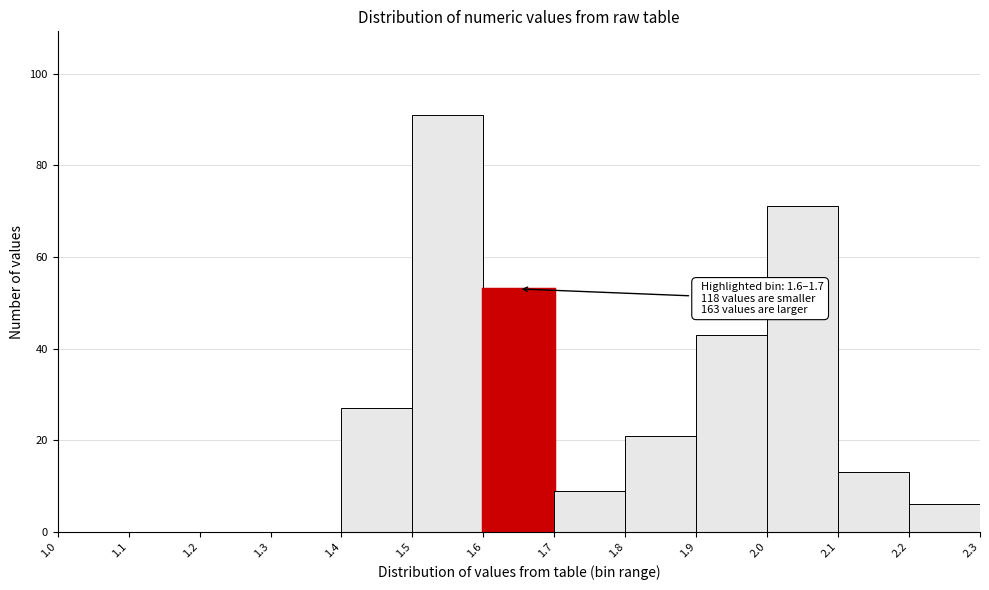

Which range on the x-axis has the tallest bar?

1.5 to 1.6